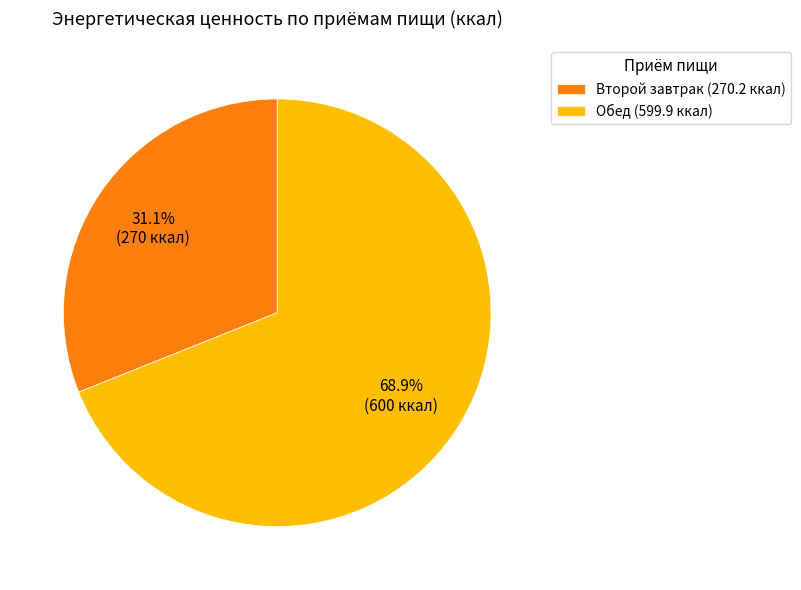

The Обед slice represents 69% of the pie. True or false?

True